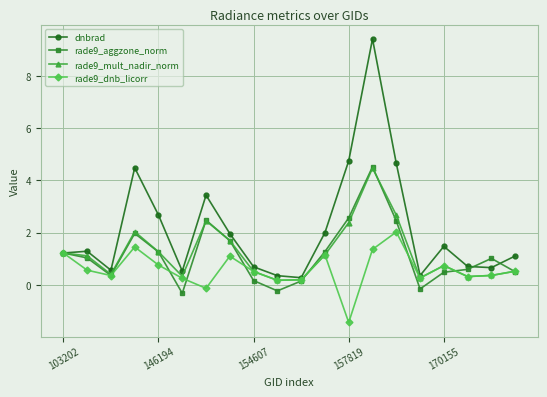

In rade9_dnb_licorr, how many points are lower than both neighbors (excluding endpoints)?

6